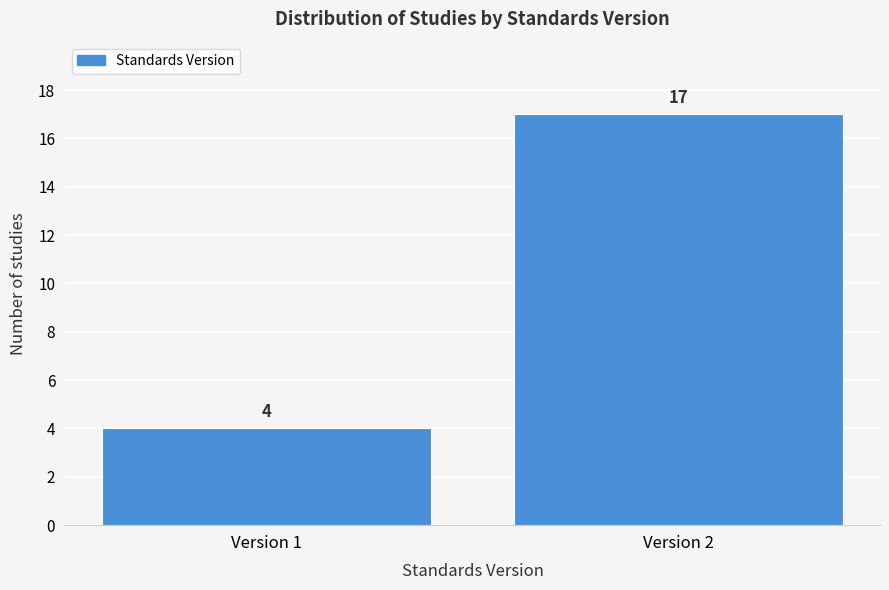

Reading left to right, what are all the values shown in this chart?

Version 1=4	Version 2=17